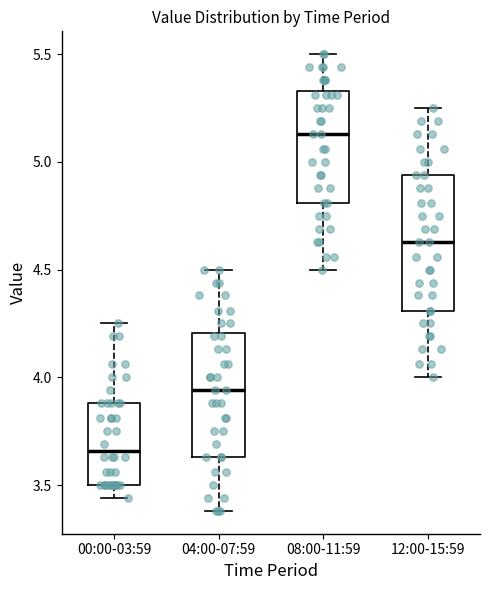

Comparing the boxes themselves (not the whiskers), which one is the tallest?

12:00-15:59